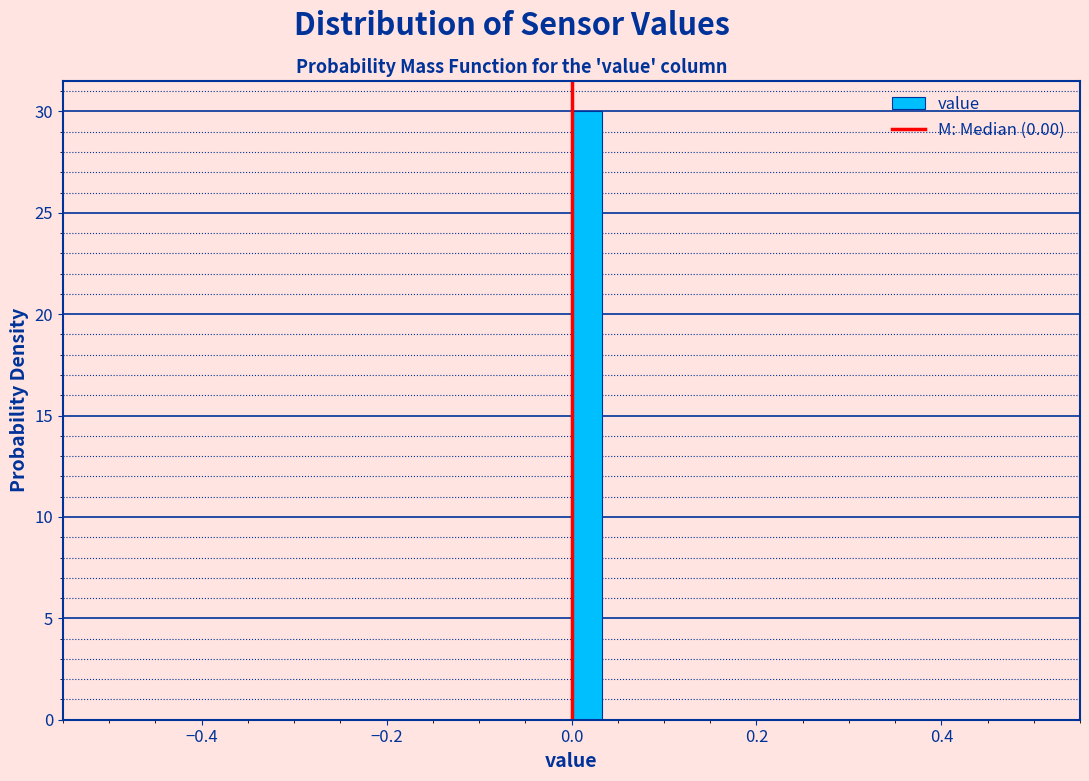

Around what value on the x-axis is the tallest bar? Give the approximate position of its centre, as read against the axis.

0.02